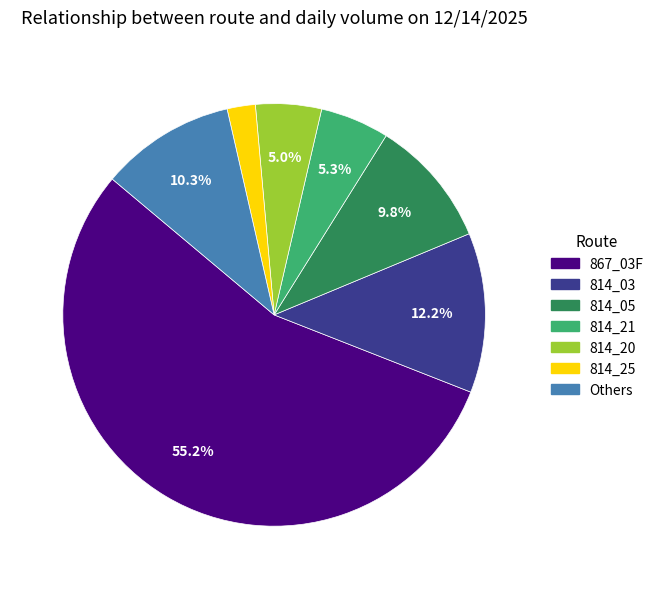

How many segments does this pie chart have?

7